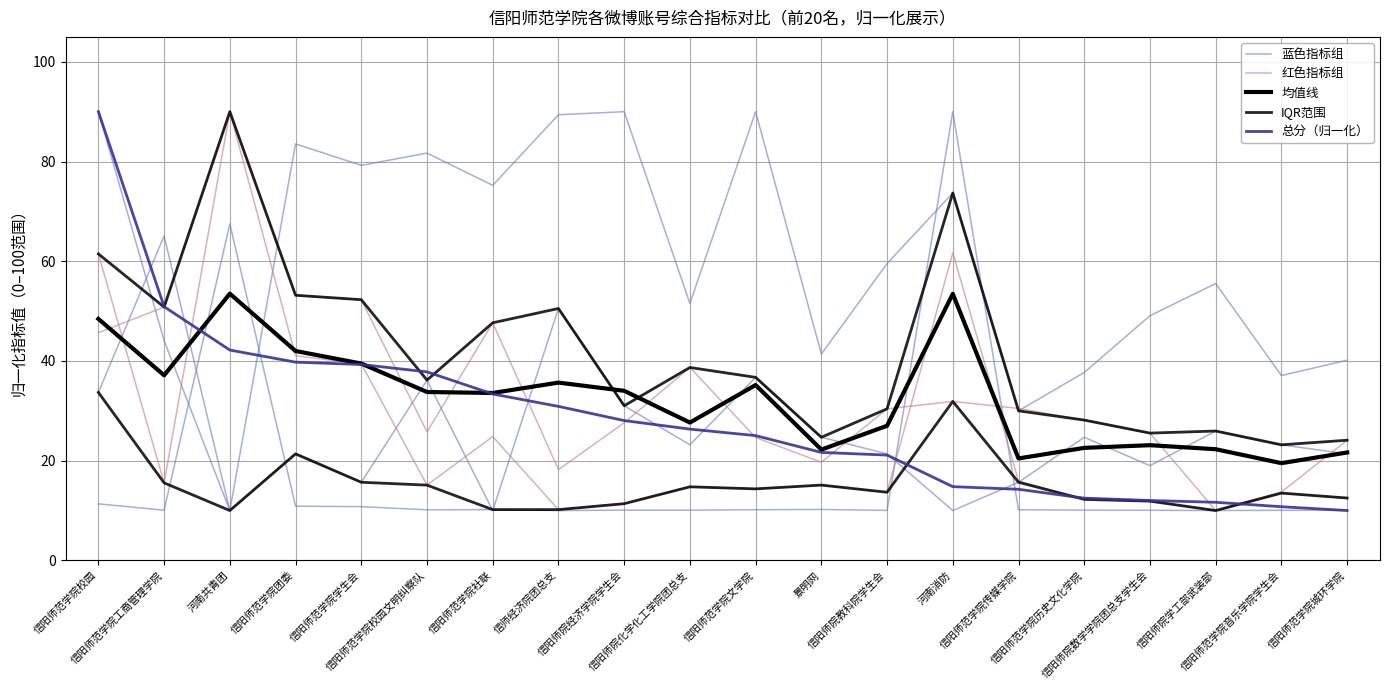

What is the difference between the second highest and minimum values in the 总分（归一化） series?

40.9